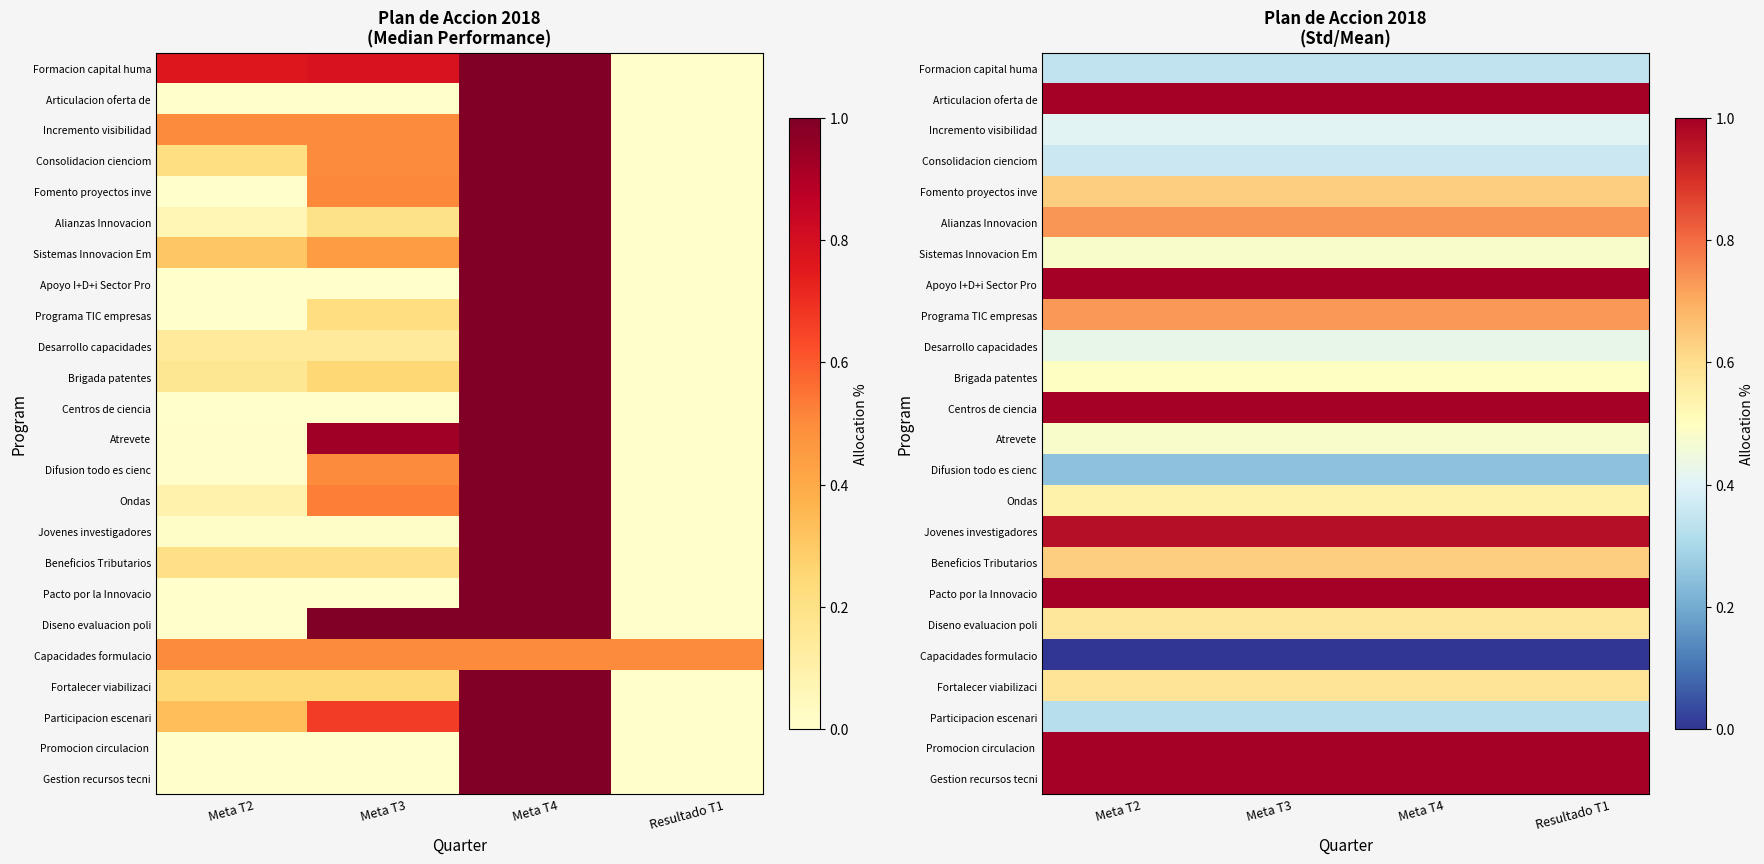

Which category has the lowest value across all series?

Meta T2